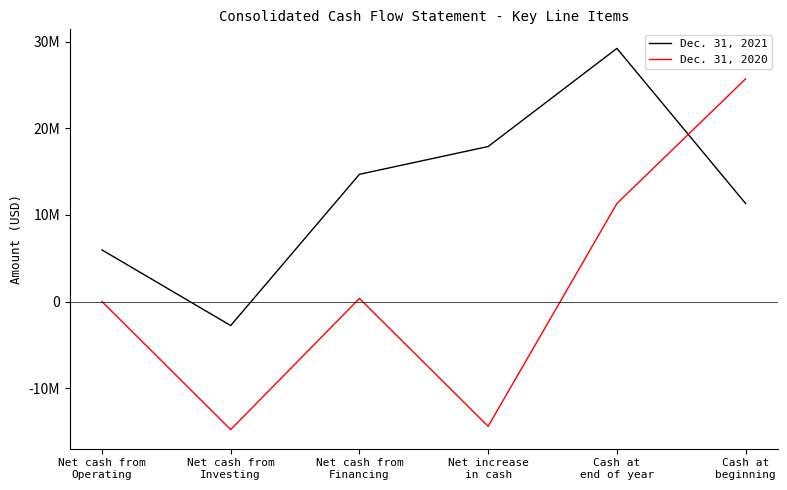

Reading left to right, what are all the values shown in this chart?

Dec. 31, 2021: 5970000	-2761000	14694000	17903000	29227000	11324000
Dec. 31, 2020: 12000	-14770000	370000	-14388000	11324000	25712000